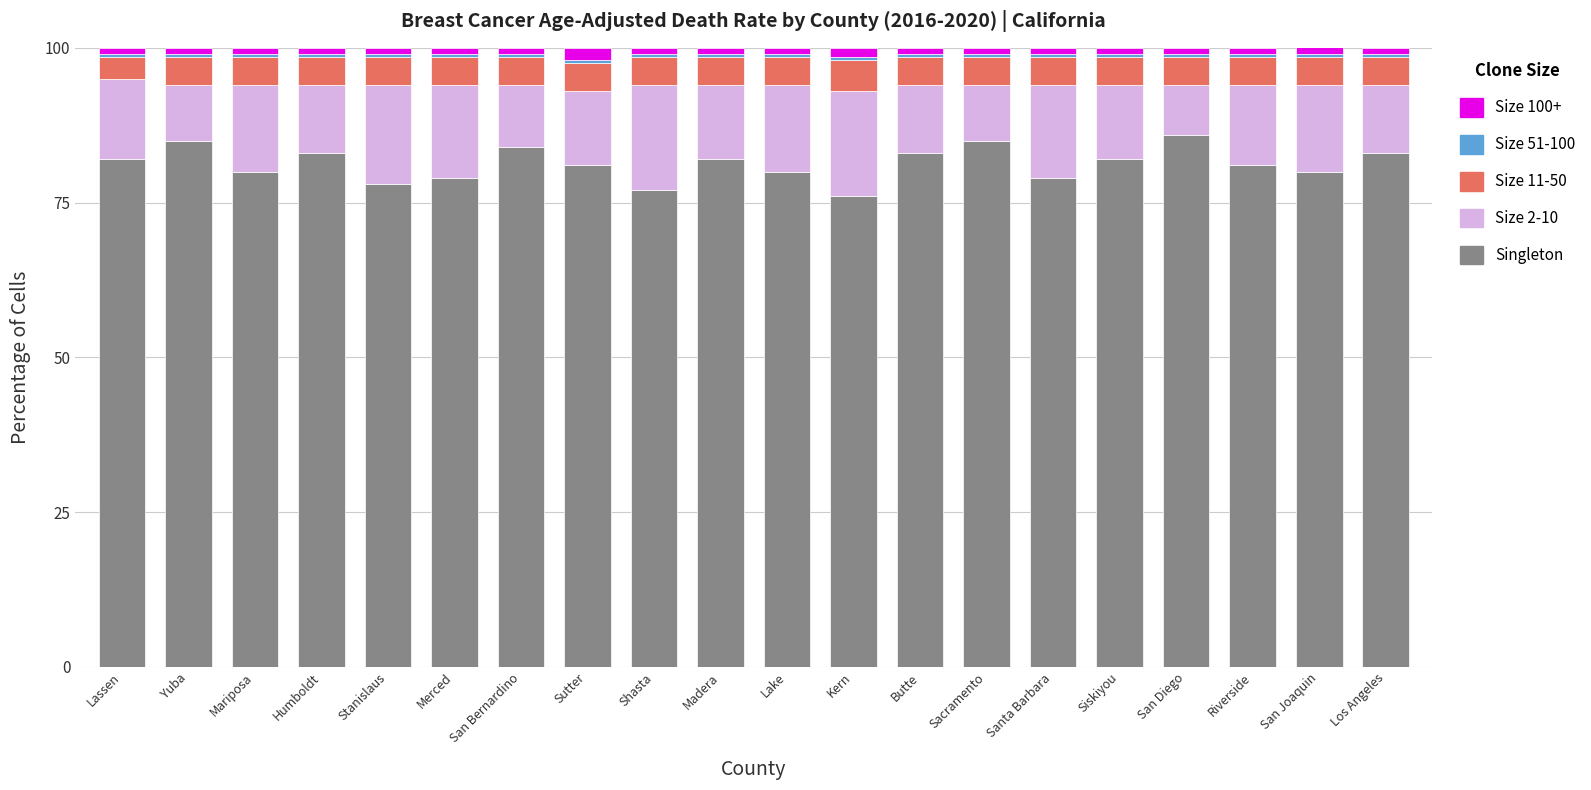

How many data points does each series have?

20